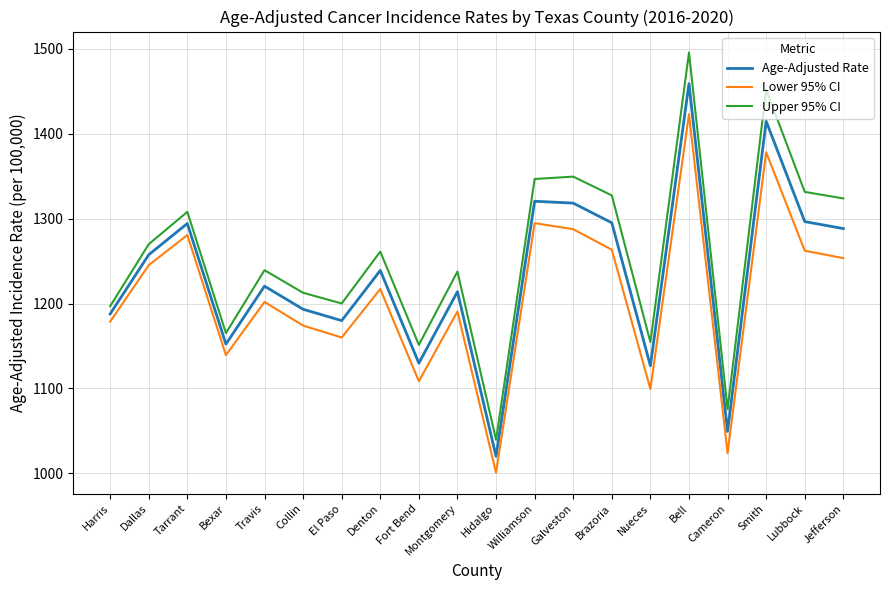

True or false: Lower 95% CI and Upper 95% CI cross at least once.

False